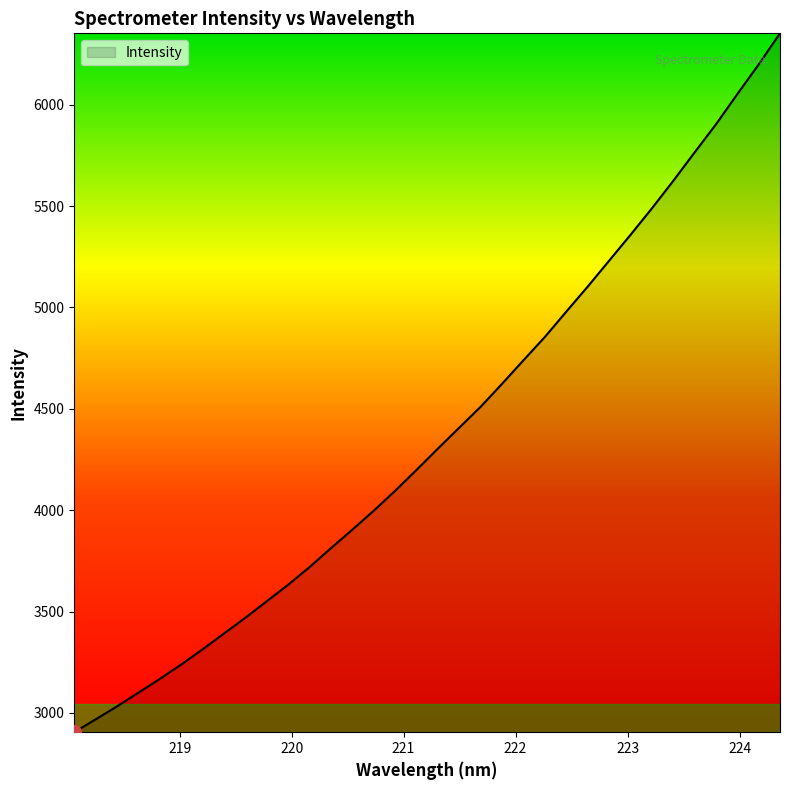

What is the minimum value shown in the chart?

2905.1